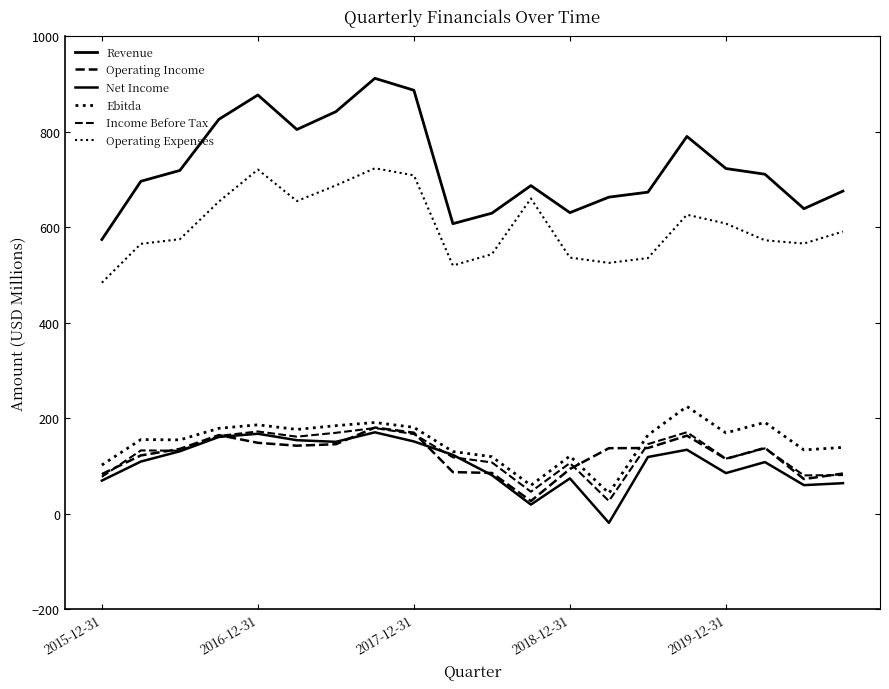

Is this an area chart (filled region under the line)?

No